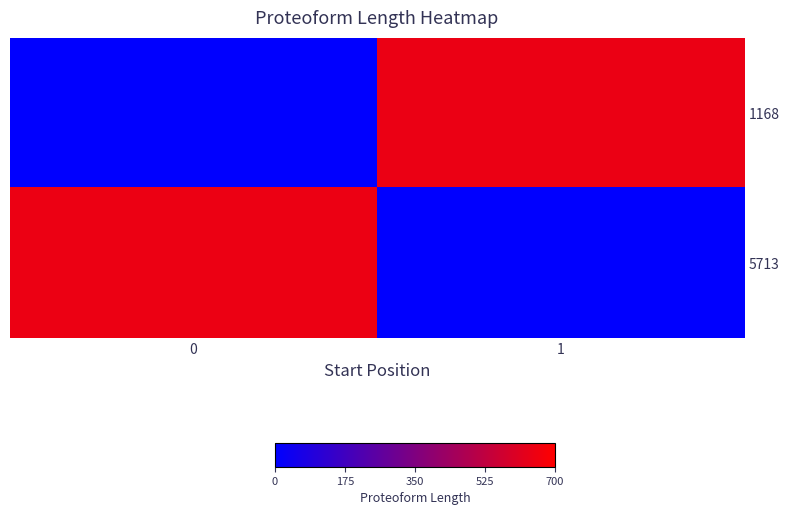

What is the total value across all series at 1?

645